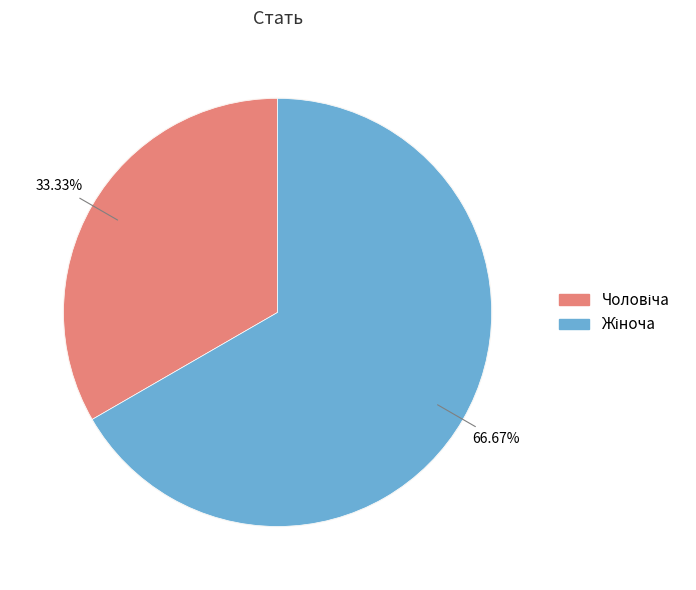

Combined, do Жіноча and Чоловіча account for over 50%?

Yes